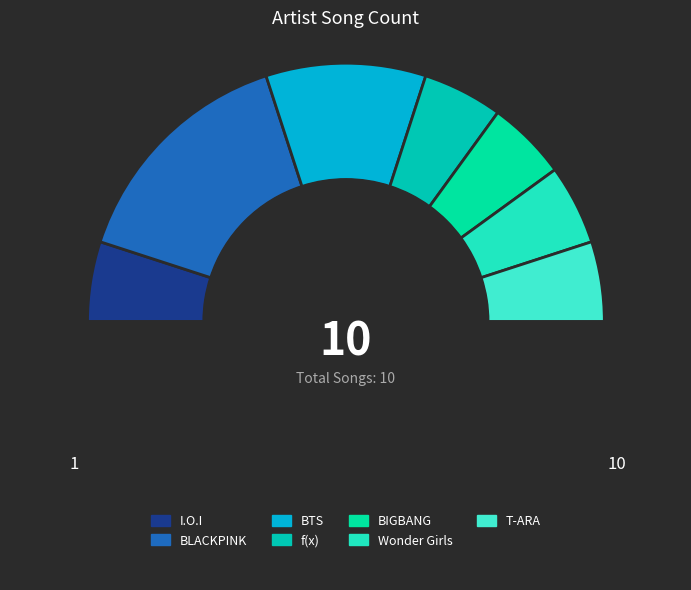

How many segments does this pie chart have?

8